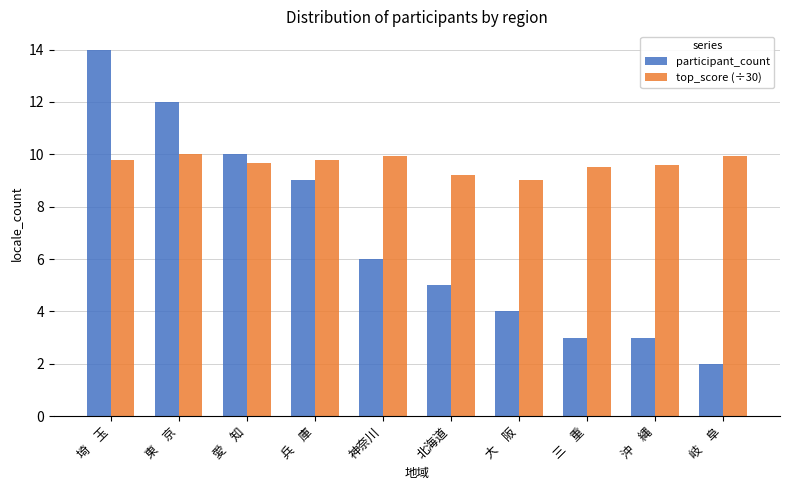

How many data points in top_score (÷30) are above 9?

9